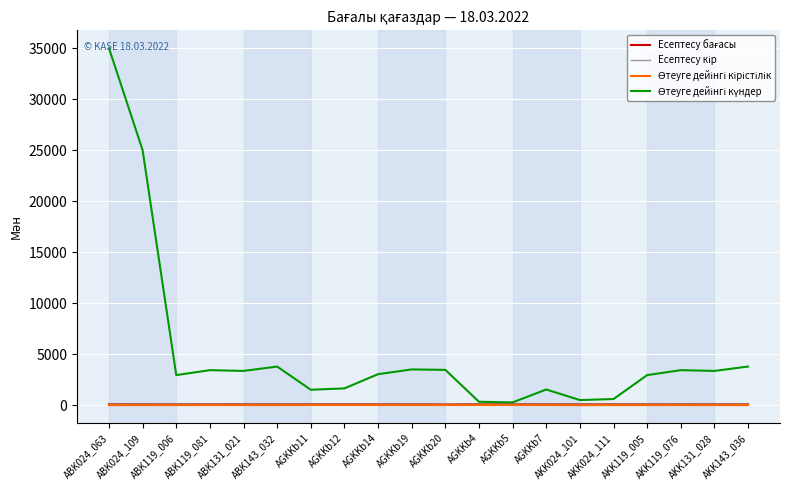

What value does the Өтеуге дейінгі кірістілік series have at ABK131_021?

6.1